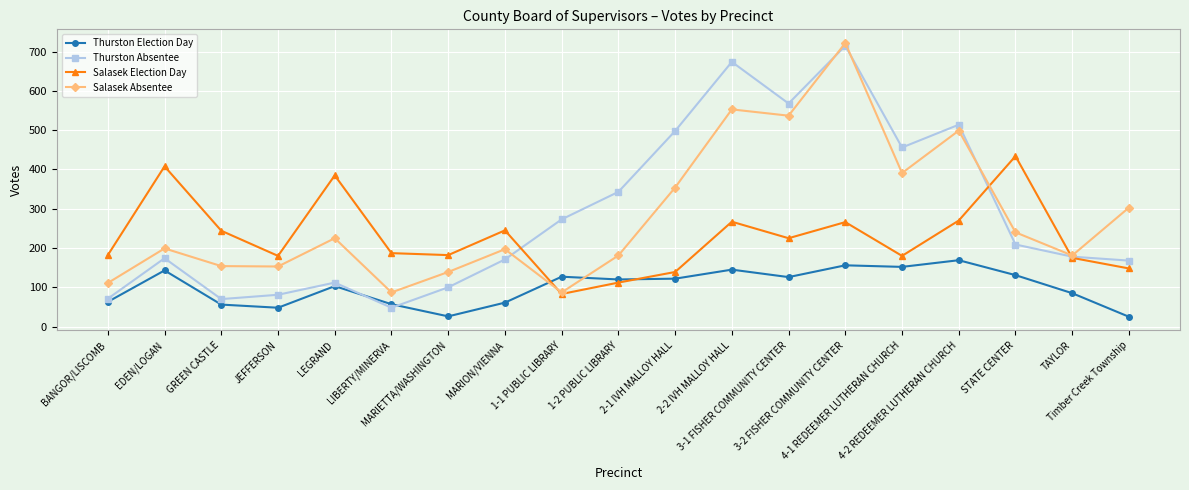

What position from the right is Timber Creek Township?

1